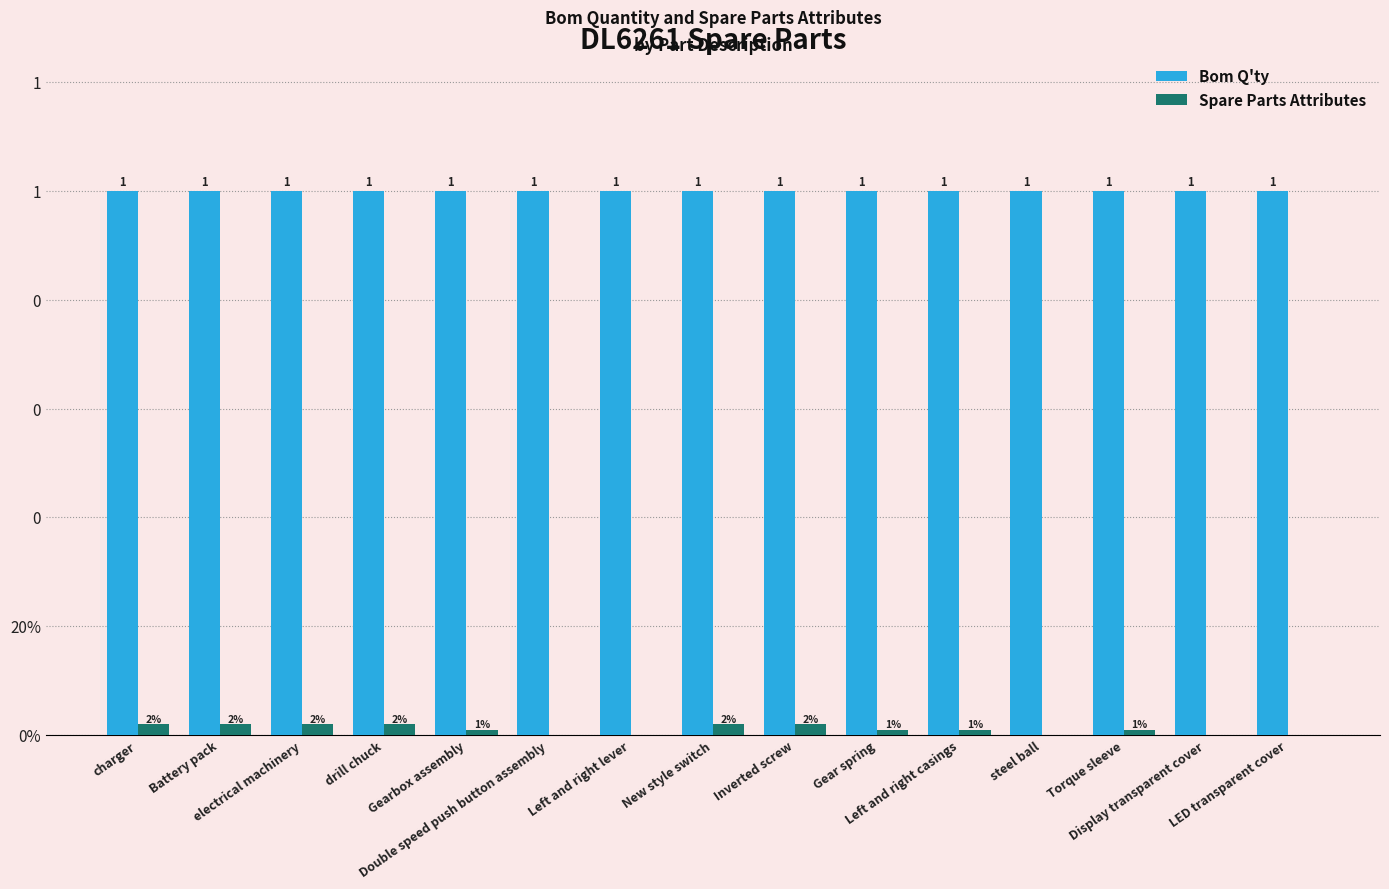

Are the bars horizontal?

No